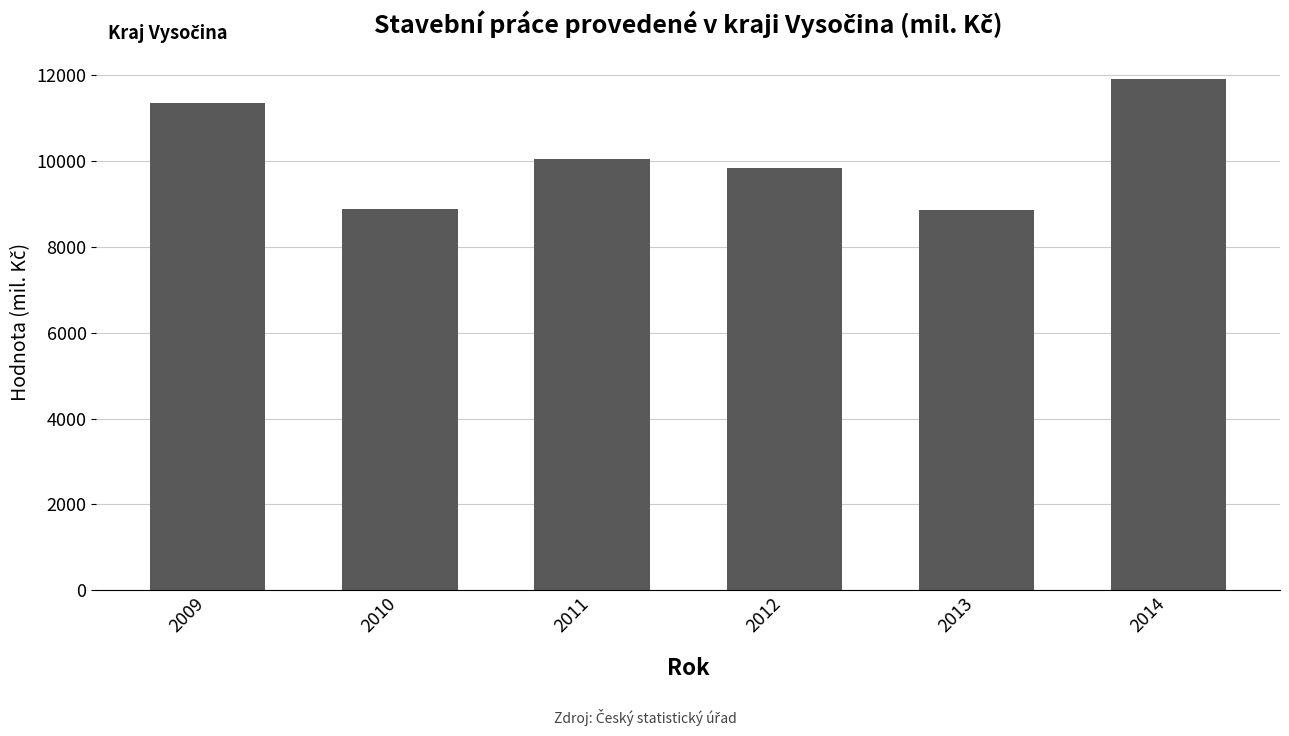

What is the value of the 2nd bar from the left?

8871.0